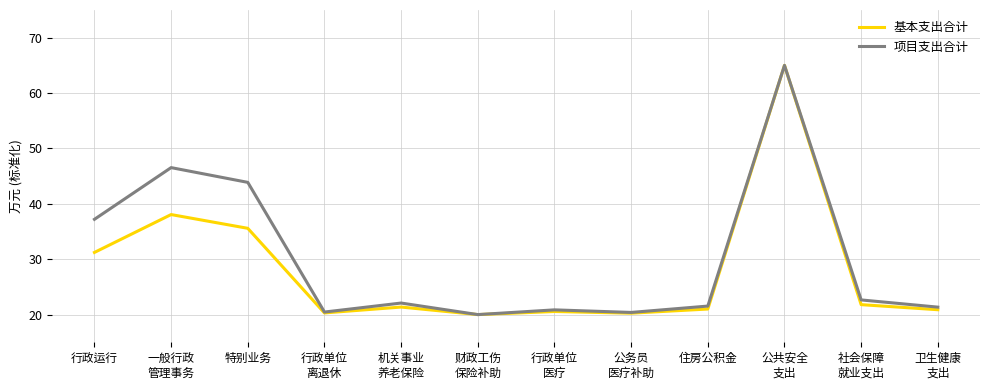

What position from the left is 特别业务?

3